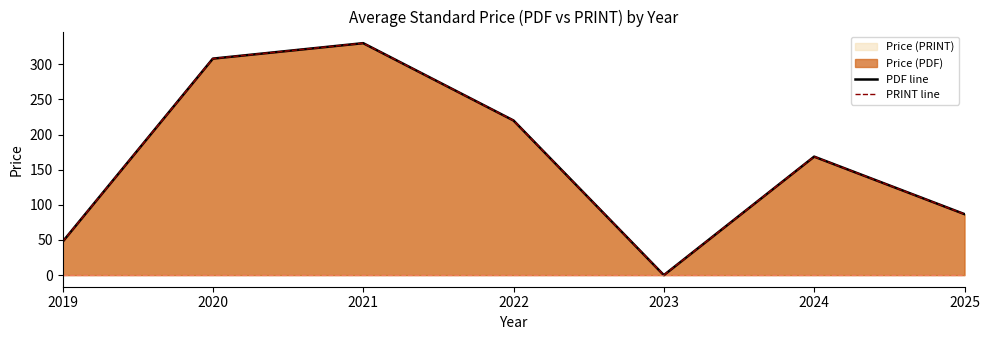

What is the total value across all series at 2022?

440.0